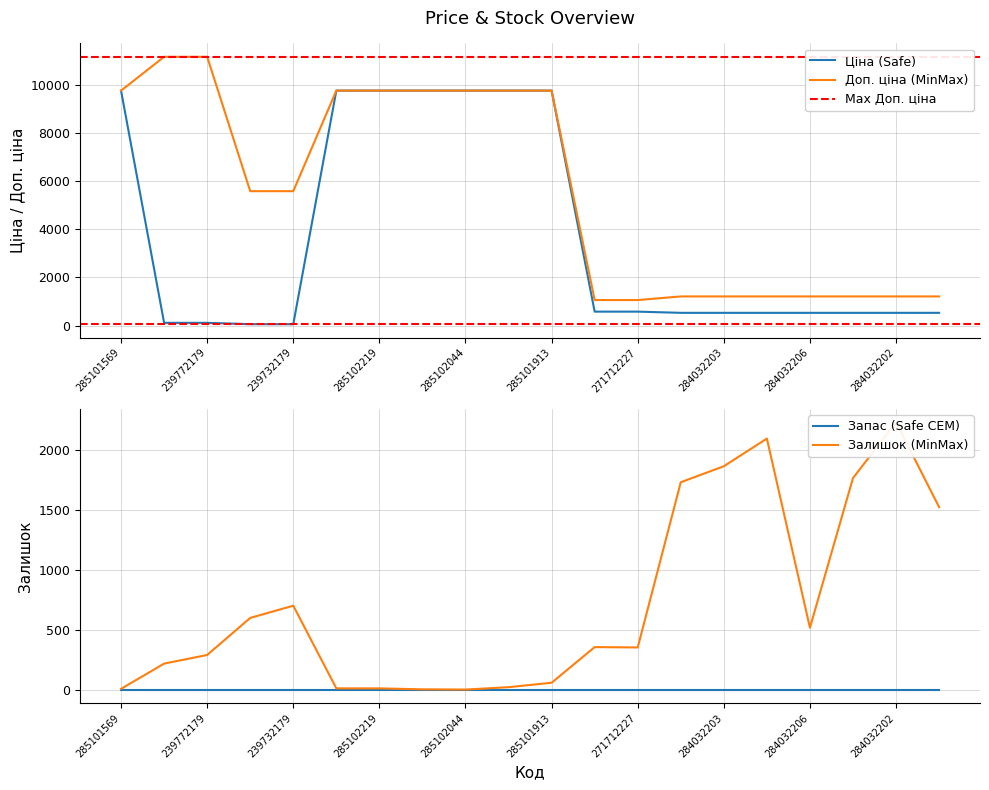

The Доп. ціна (MinMax) series shows 1210.7 at 284032206. True or false?

True